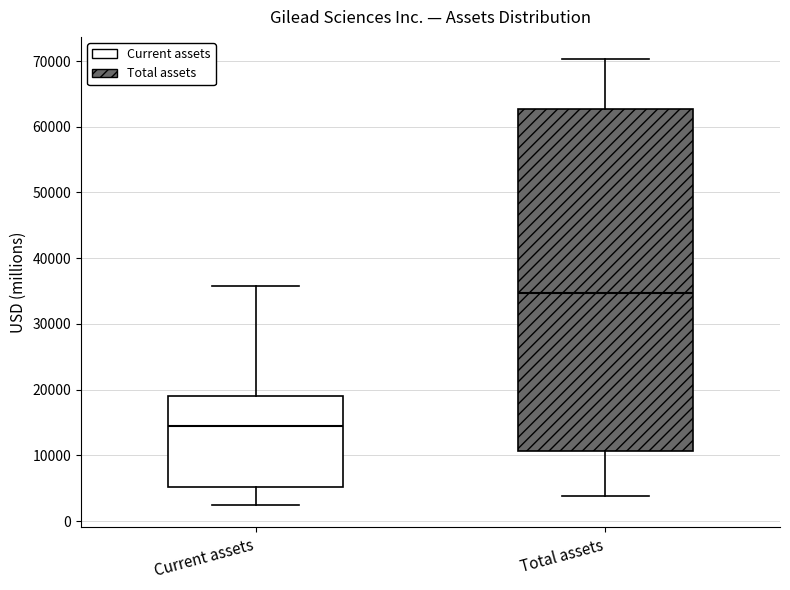

Reading left to right, read every box against the y-axis: the position of its median line, the range the box covers, and the ends of its whiskers. The values are not printed on the chart, so give them approximately, as read against the axis.

Current assets: median 14000, box 5000 to 19000, whiskers 2000 to 36000
Total assets: median 35000, box 11000 to 63000, whiskers 4000 to 70000